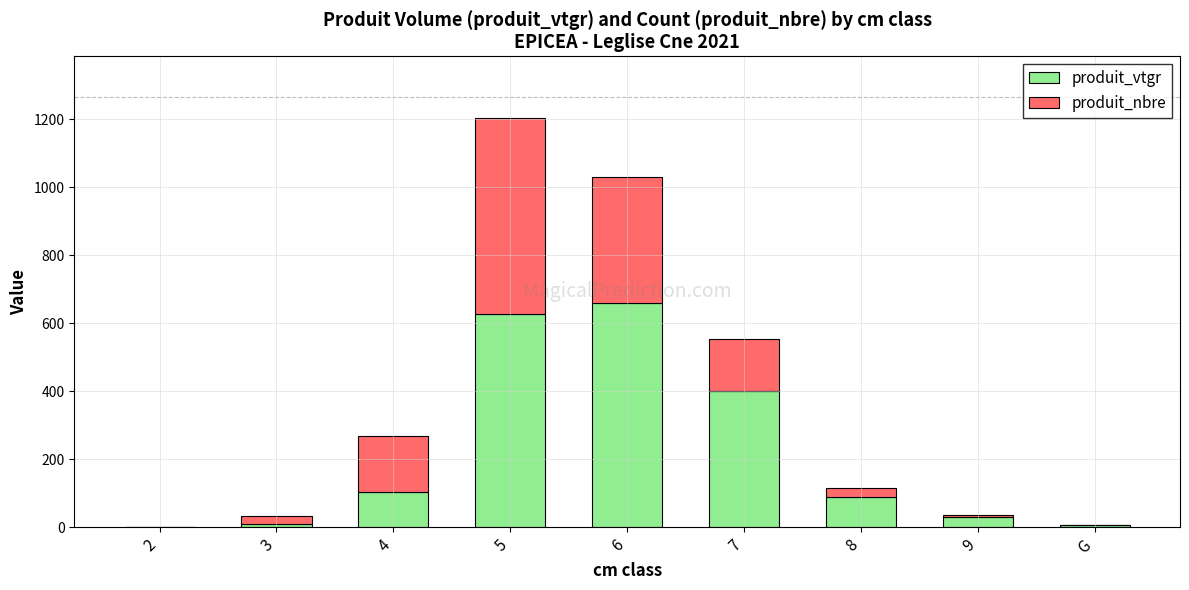

What is the sum of all produit_vtgr values?

1929.5